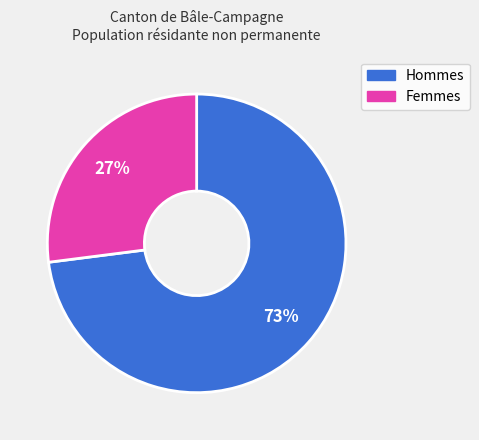

How many slices are in this pie chart?

2